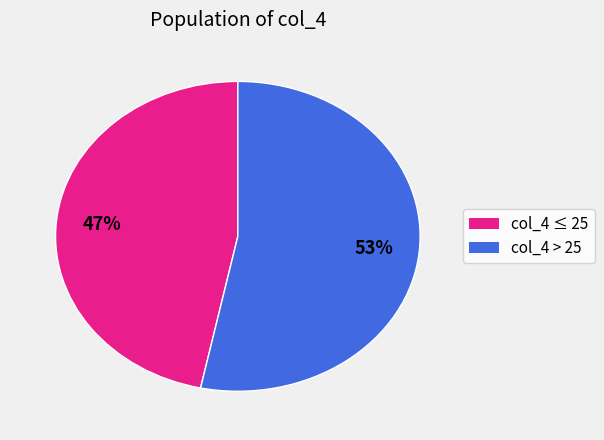

Is there a majority slice in this chart?

Yes